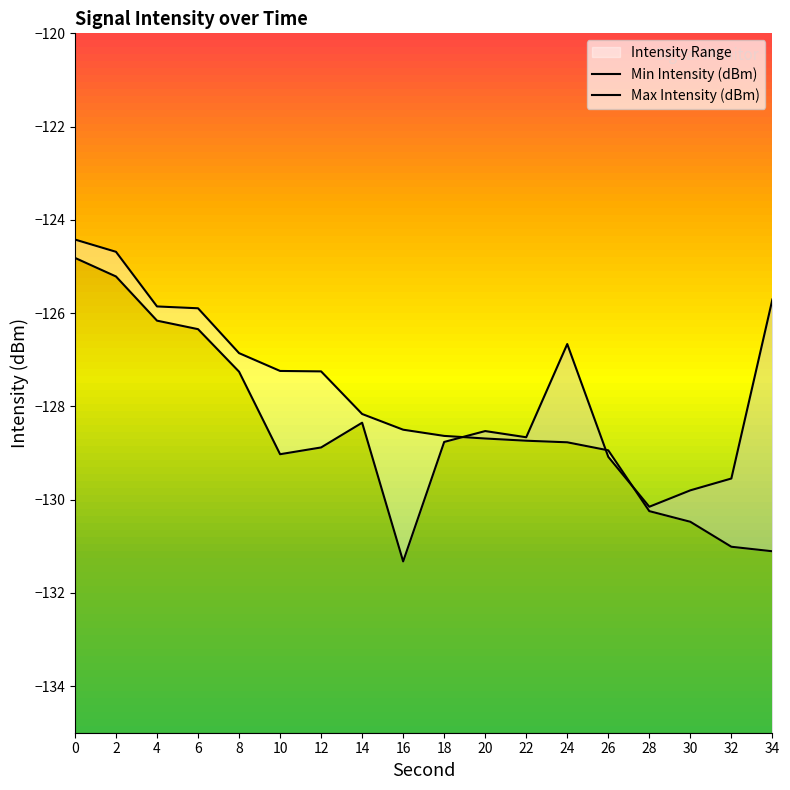

What is the sum of the Min Intensity (dBm) values at 8 and 30?

-257.1